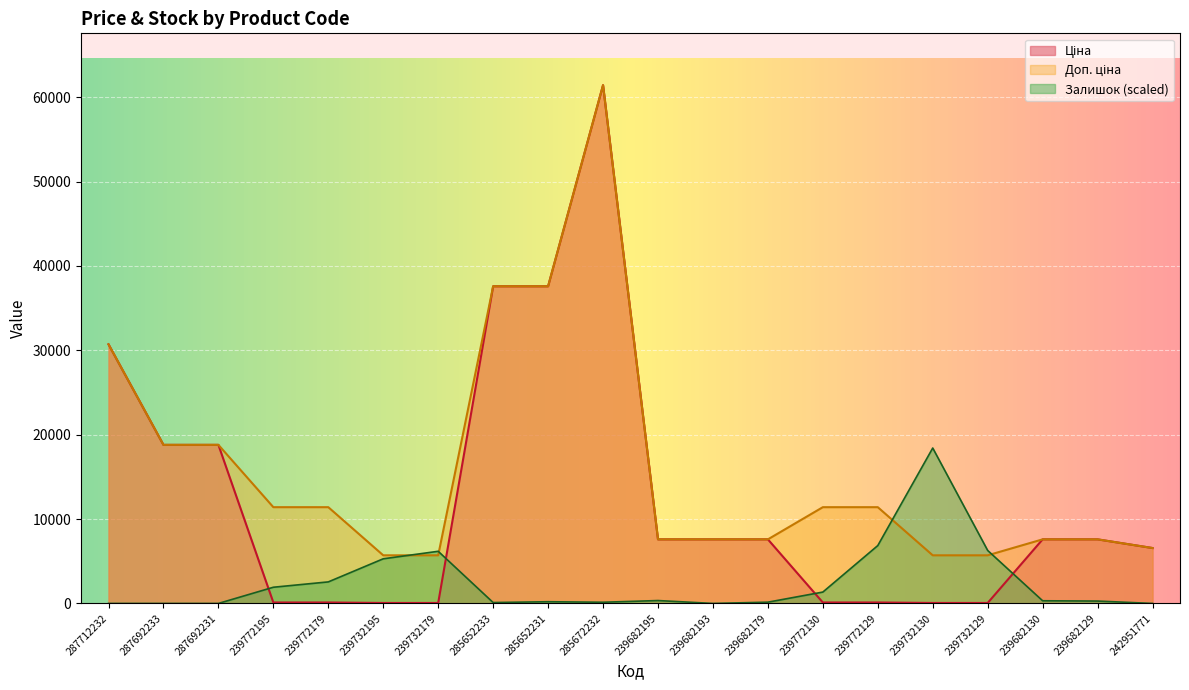

List the labels in order of Доп. ціна value, largest first.

285672232, 285652233, 285652231, 287712232, 287692233, 287692231, 239772195, 239772179, 239772130, 239772129, 239682195, 239682193, 239682179, 239682130, 239682129, 242951771, 239732195, 239732179, 239732130, 239732129